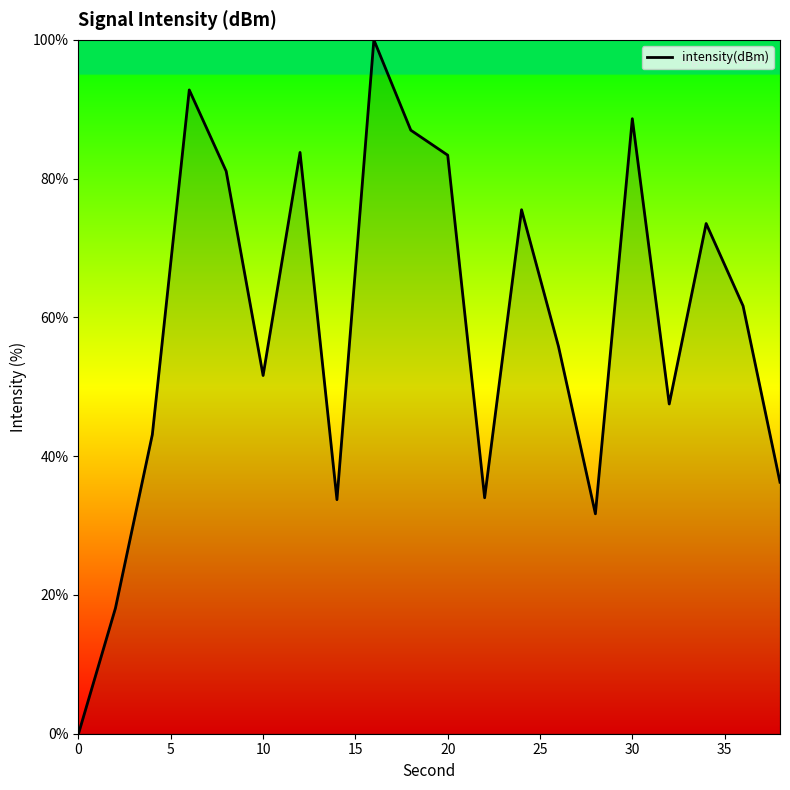

What is the greatest value displayed?

100.0